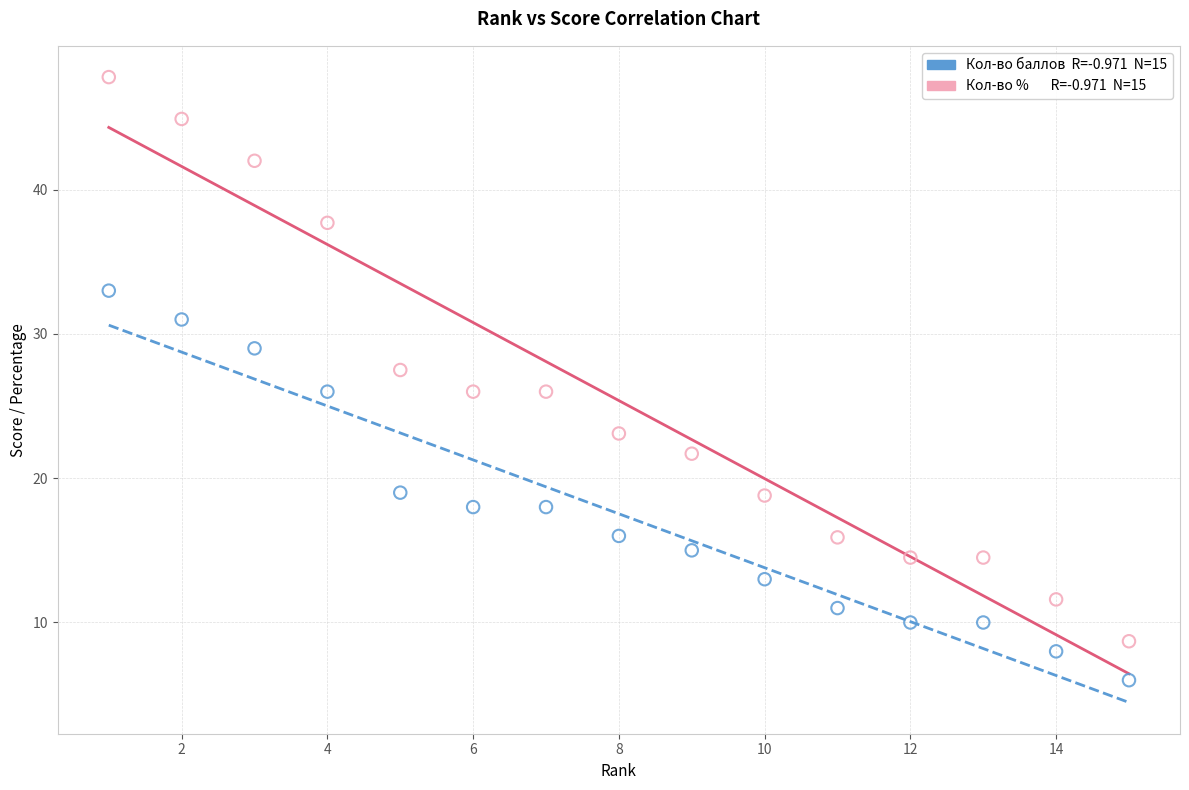

Across all data points, what is the range of X values (max minus min)?

14.0